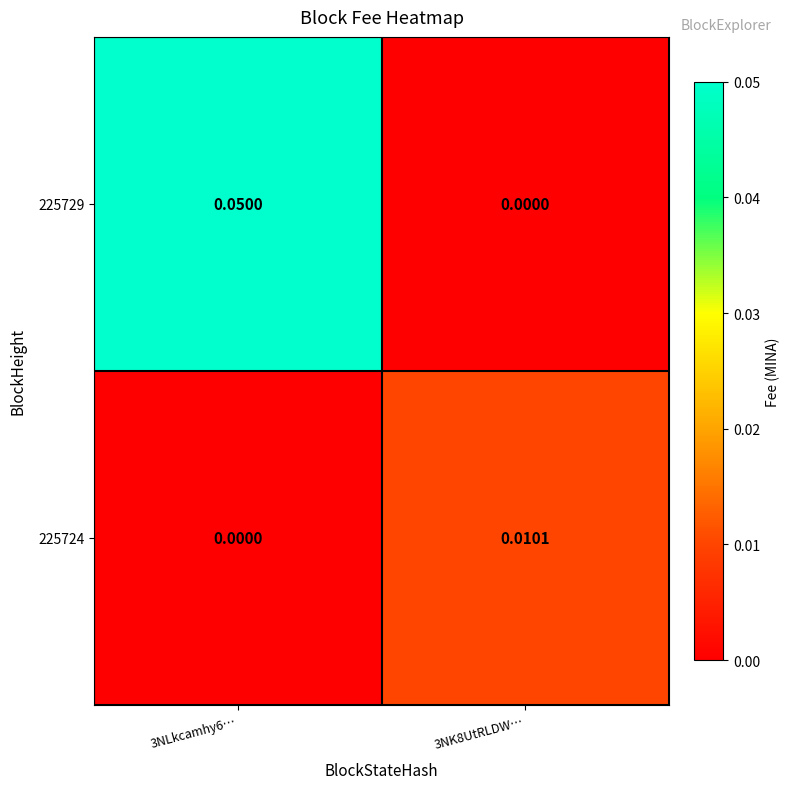

Which label corresponds to the smallest value in the chart?

3NK8UtRLDW…